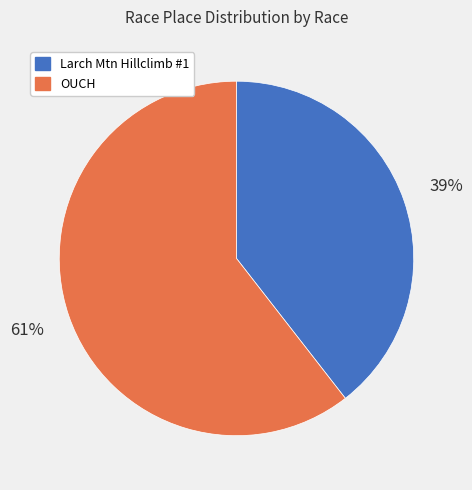

Is the sum of Larch Mtn Hillclimb #1 and OUCH greater than half?

Yes